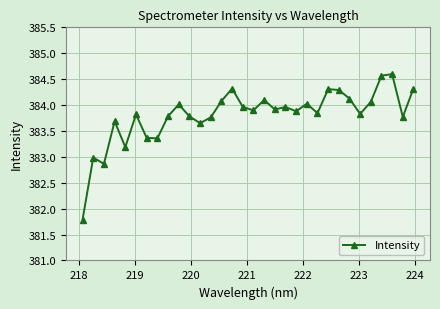

What is the difference between the maximum and minimum values?

2.8